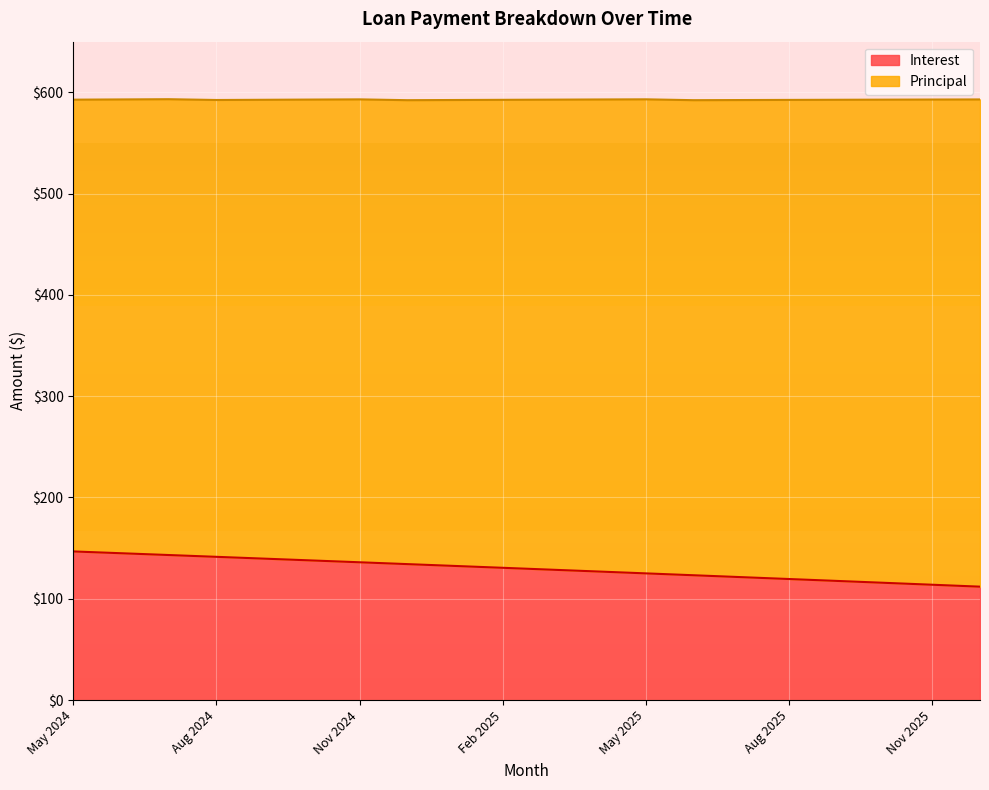

True or false: the data shows 137.8 at Oct 2024.

True